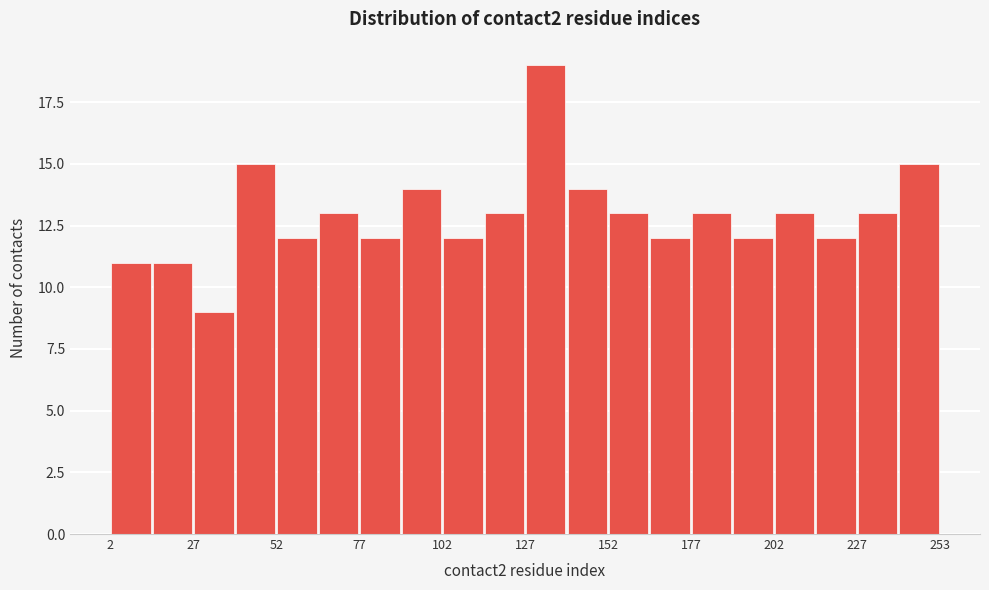

Read against the x-axis, roughly where is the centre of the tallest bar?

135